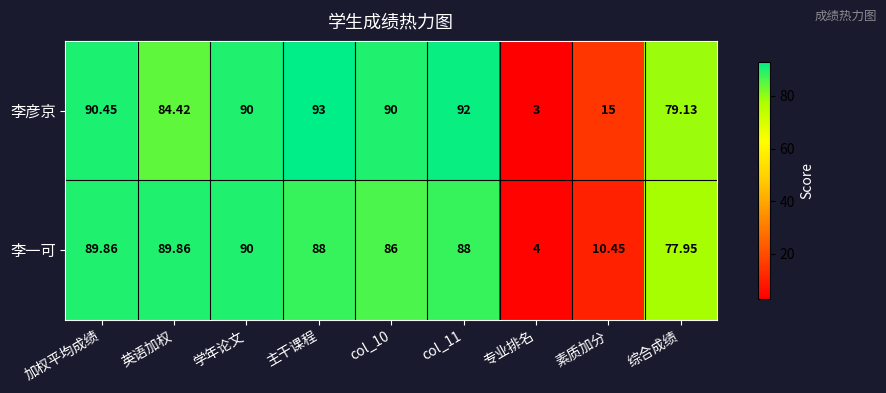

At which label does 李一可 first exceed 88?

加权平均成绩